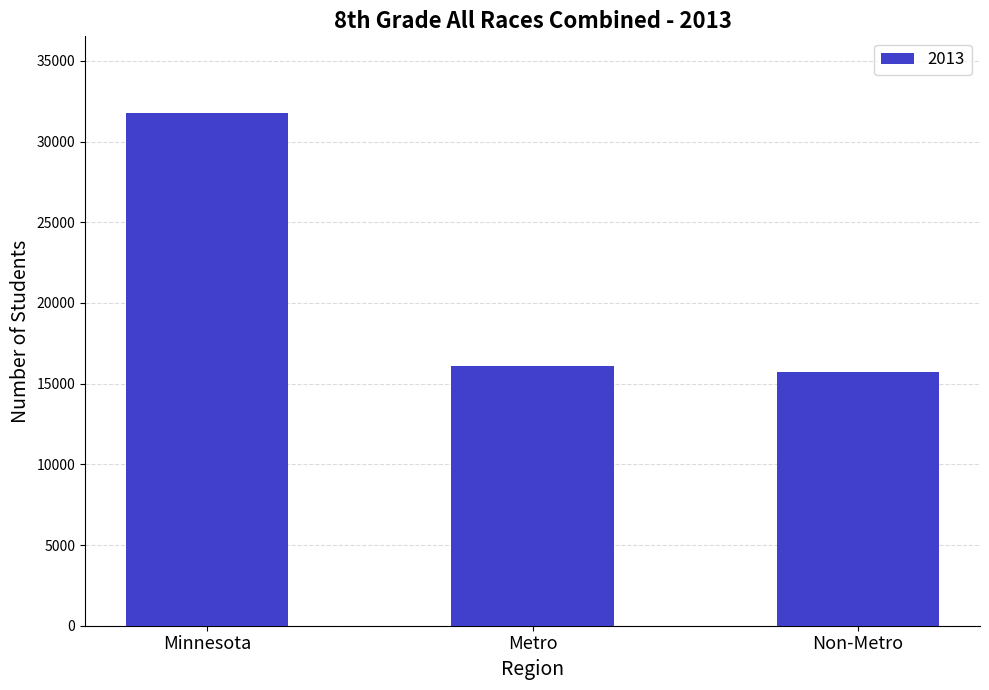

What is the label of the 1st bar from the right?

Non-Metro